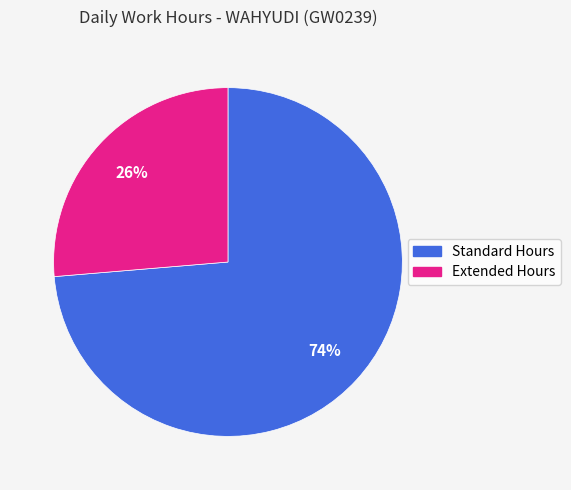

To the nearest percent, what is the average slice percentage?

50%